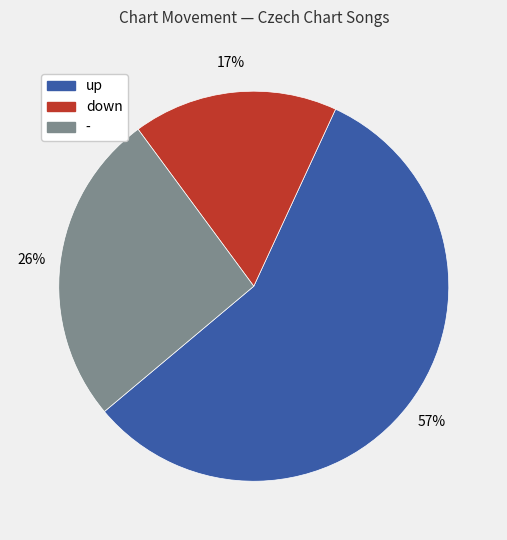

Is the sum of down and up greater than half?

Yes